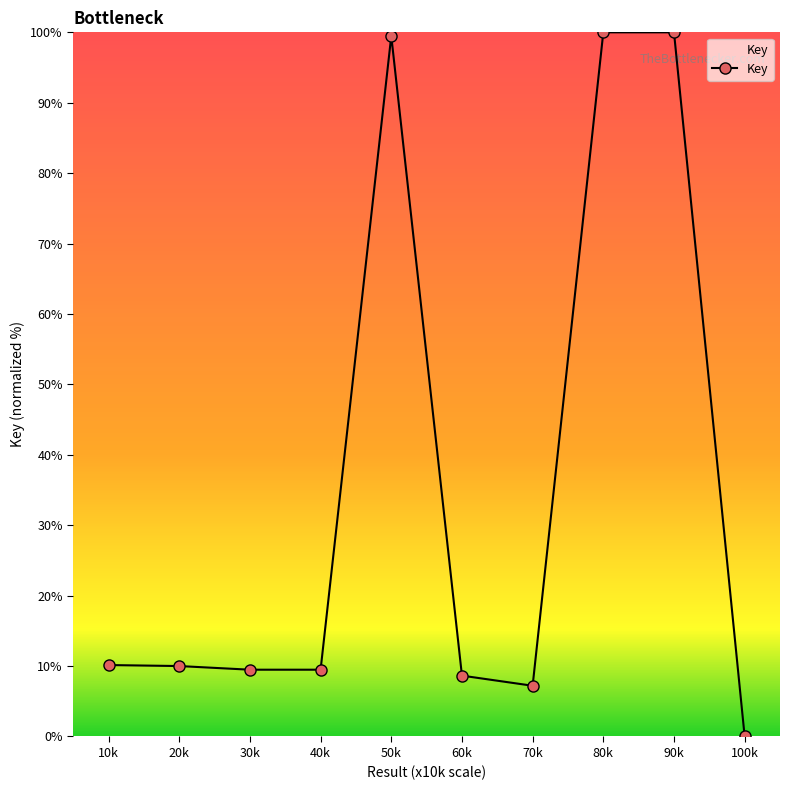

Between 80k and 30k, which is larger?

80k